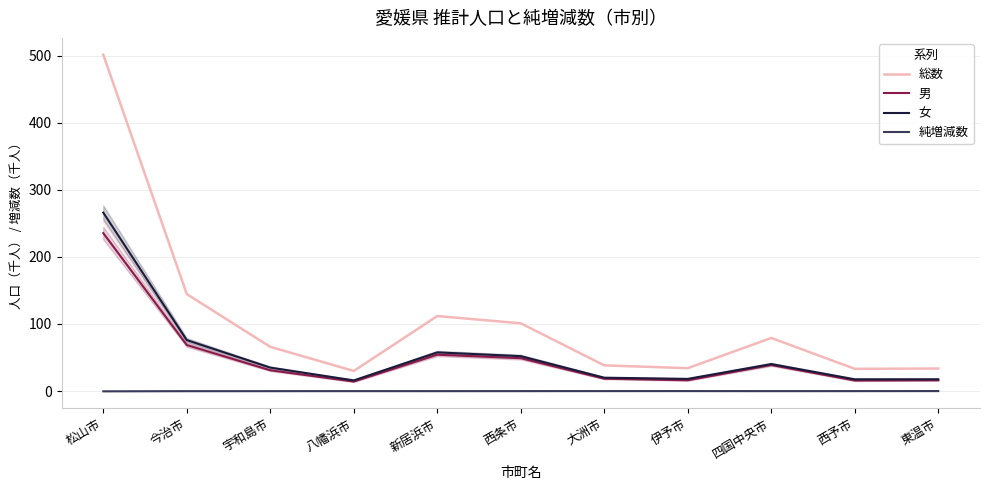

What is the average value of the 総数 series?

106.6